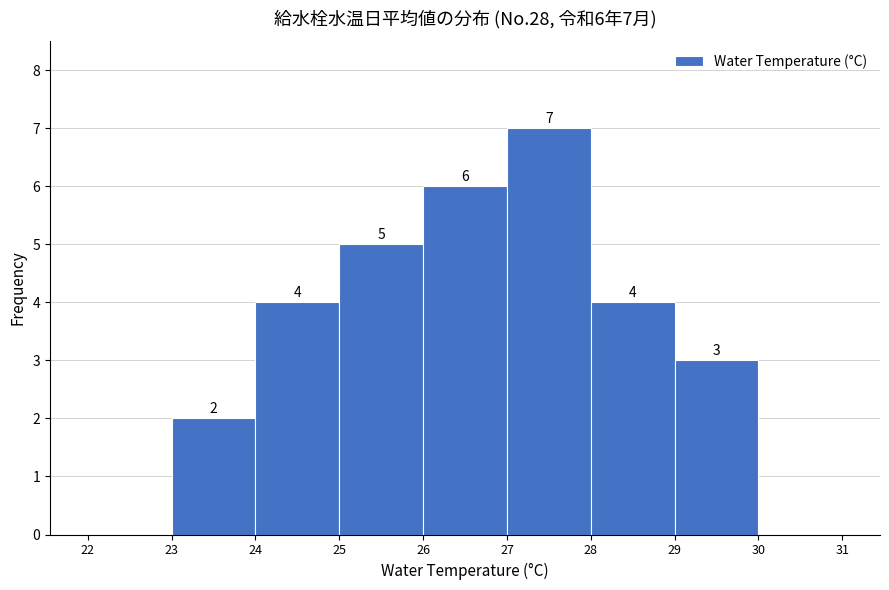

Over which range of the x-axis is the bar tallest?

27 to 28